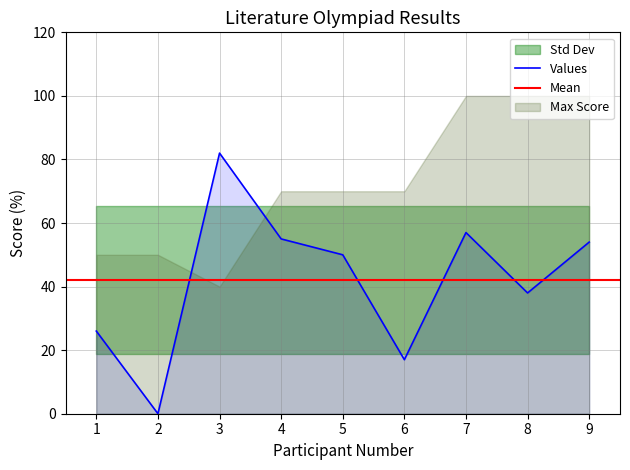

What is the value of the 9th point from the left?

54